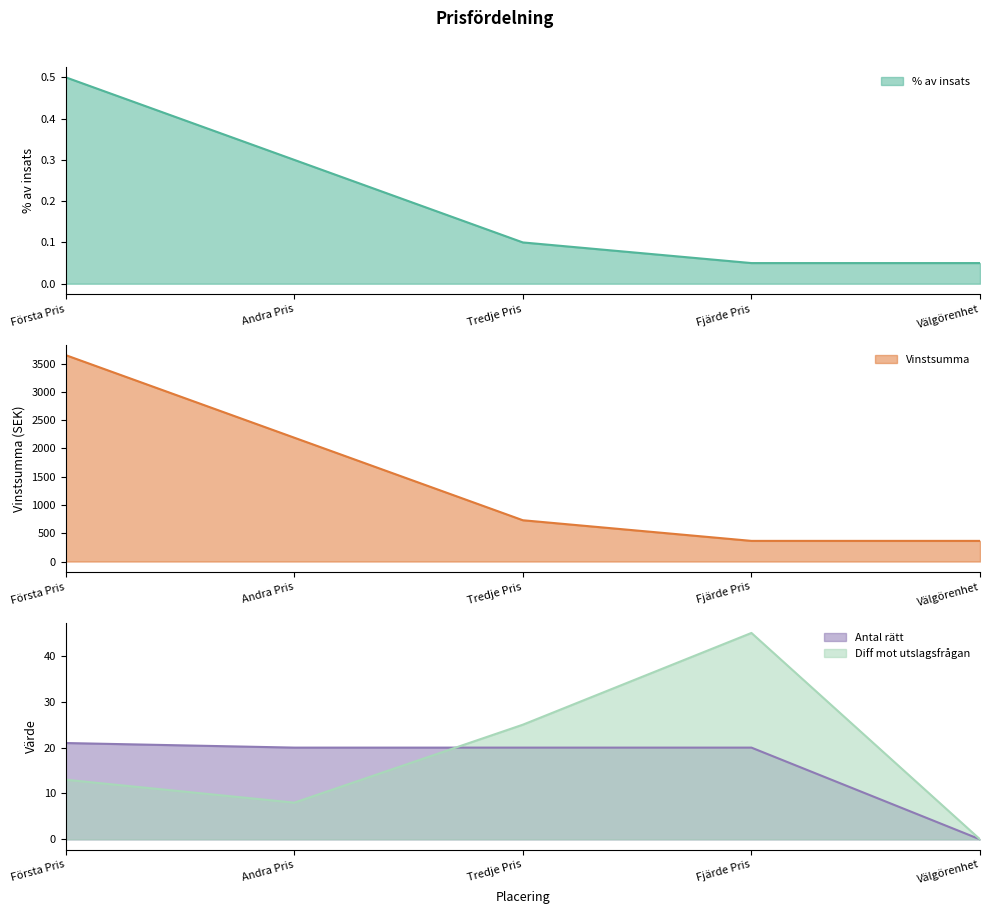

At which label is Diff mot utslagsfrågan closest to 22?

Tredje Pris